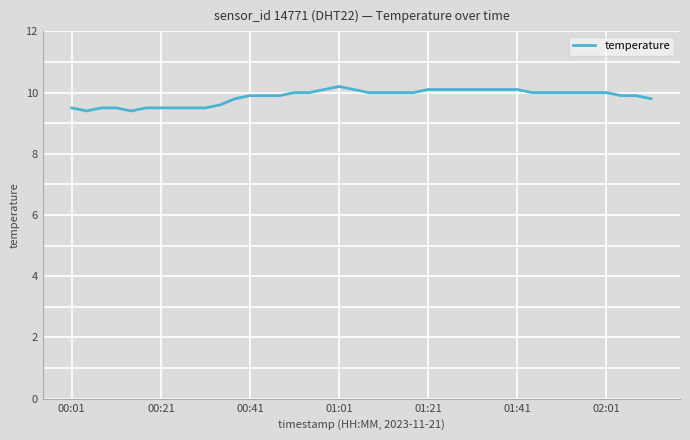

Count the values in the range 9 to 10.

30